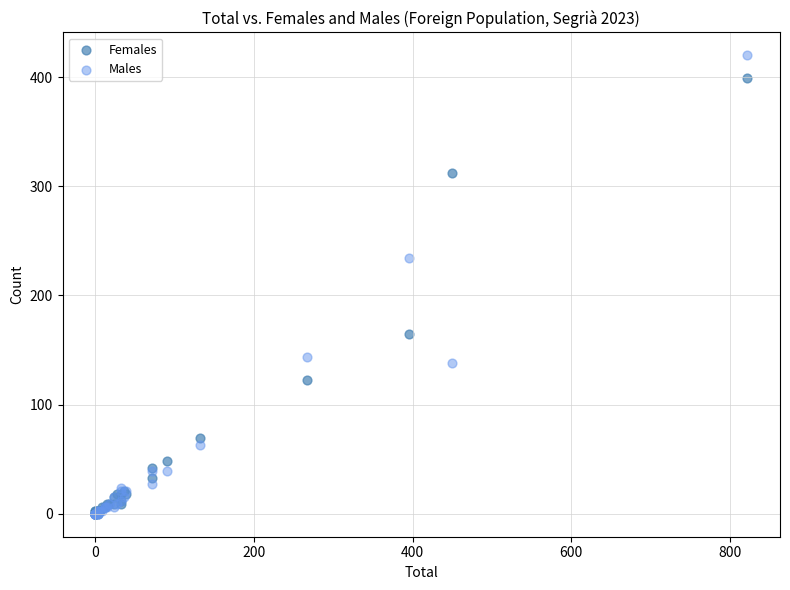

What are all the series names shown in the legend?

Females, Males